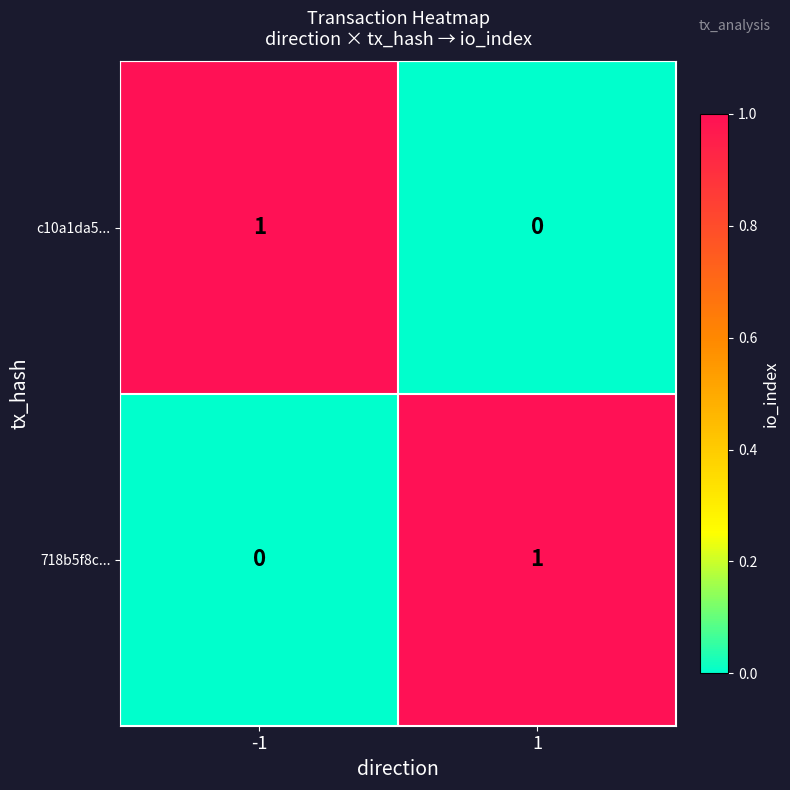

Is it true that 718b5f8c... equals 1 at 1?

True